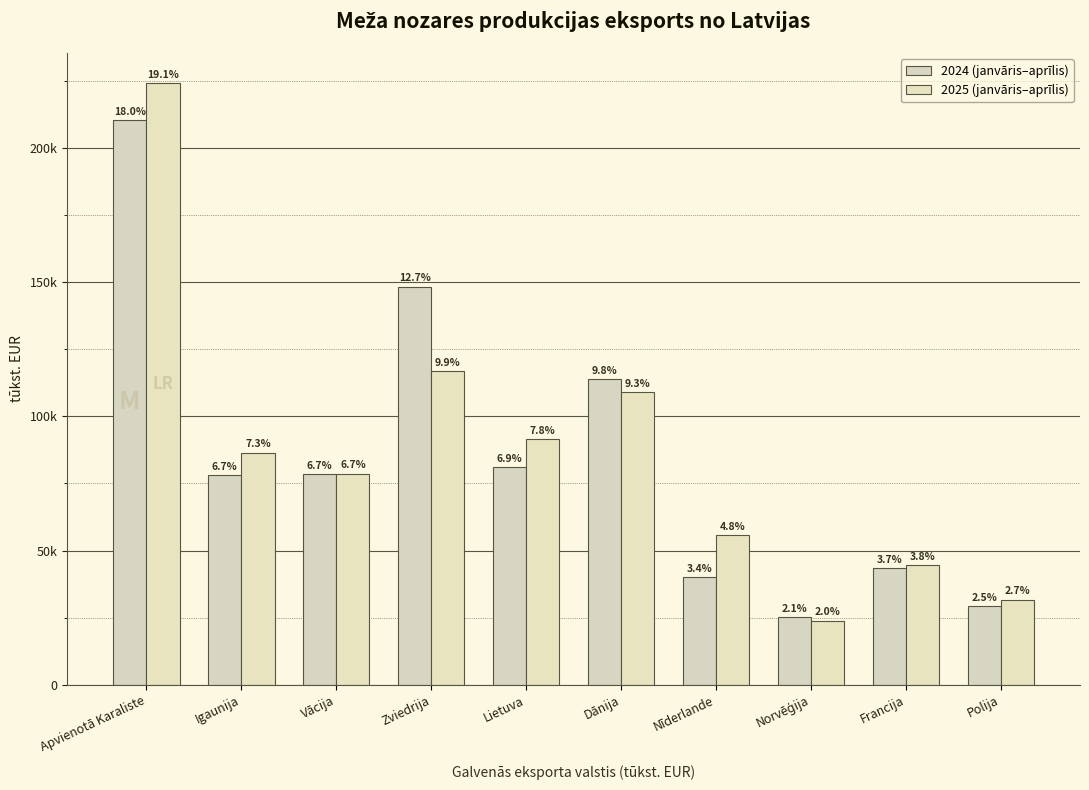

What is the difference between the 2024 (janvāris–aprīlis) values at Igaunija and Dānija?

35889.9